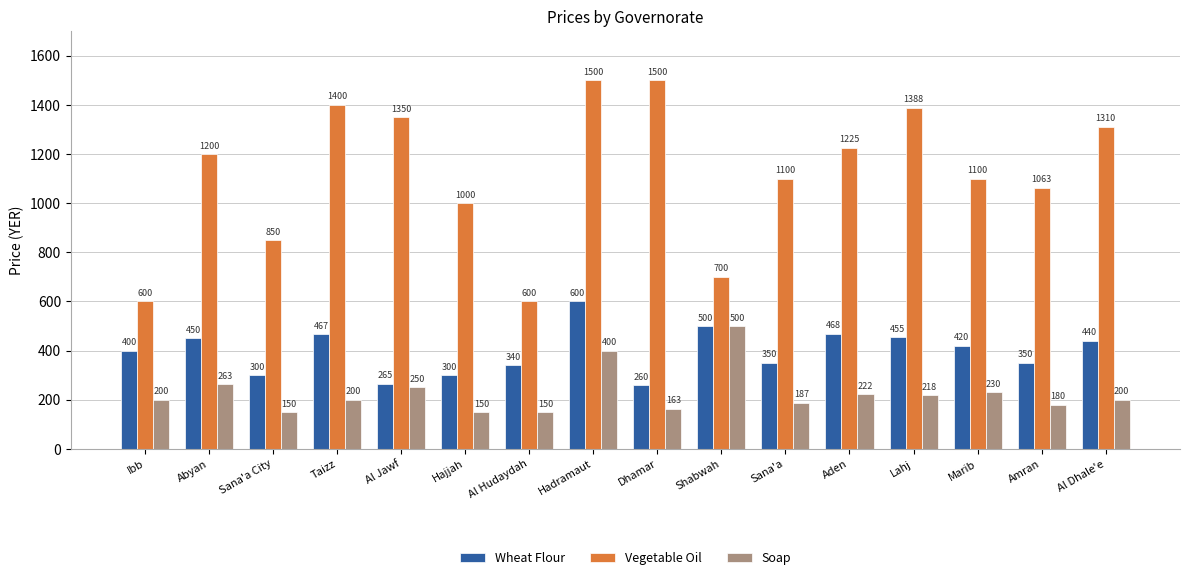

The Soap series shows 288.3 at Ibb. True or false?

False